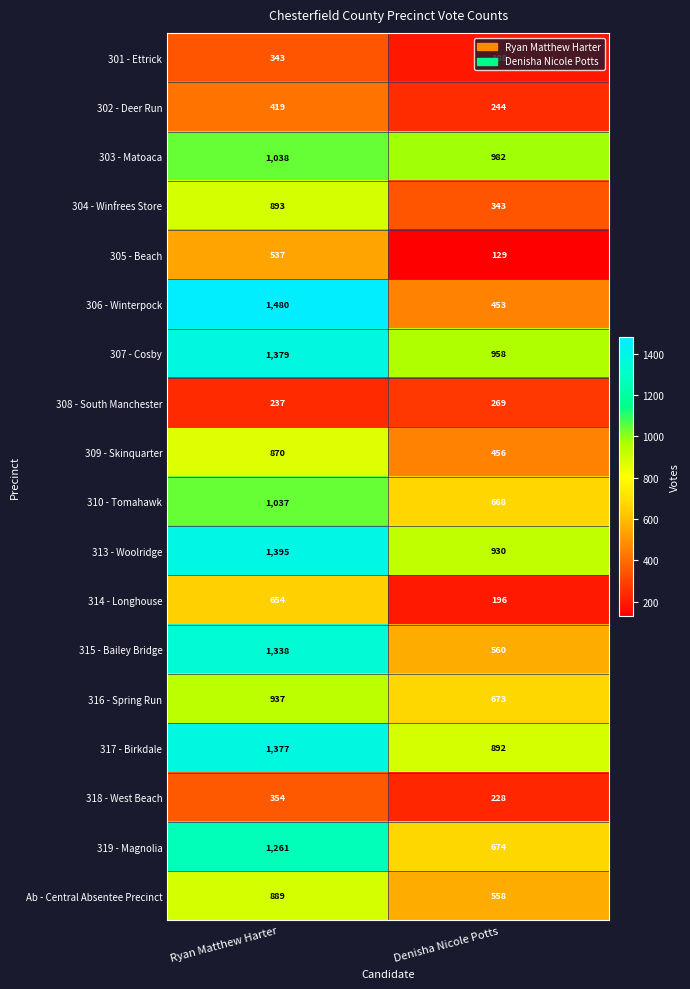

What value does the 301 - Ettrick series have at Ryan Matthew Harter, to the nearest 10?

340